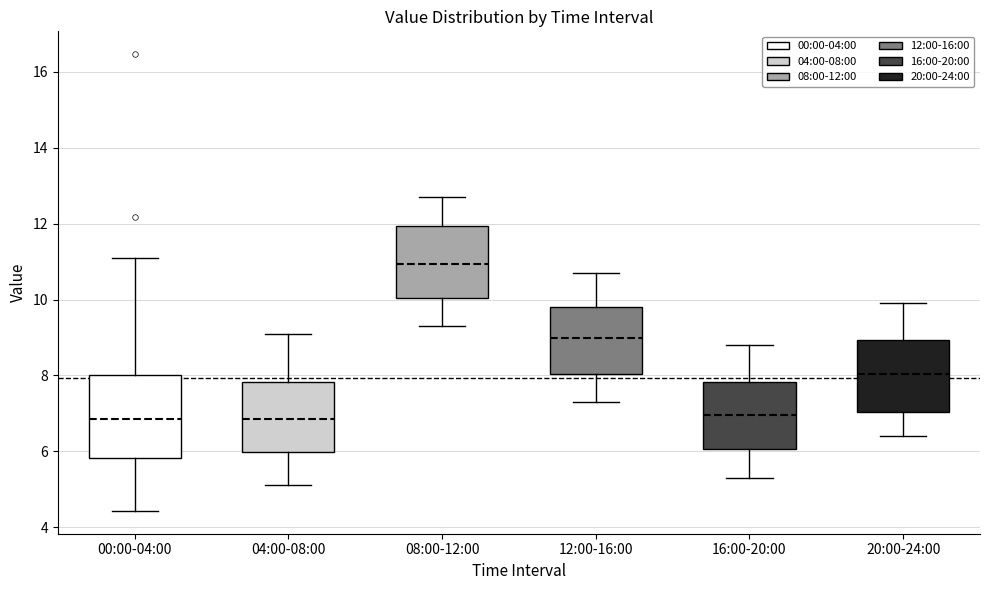

Where is the upper edge of the box for 08:00-12:00 on the y-axis? The values are not printed on the chart, so give them approximately, as read against the axis.

12.0